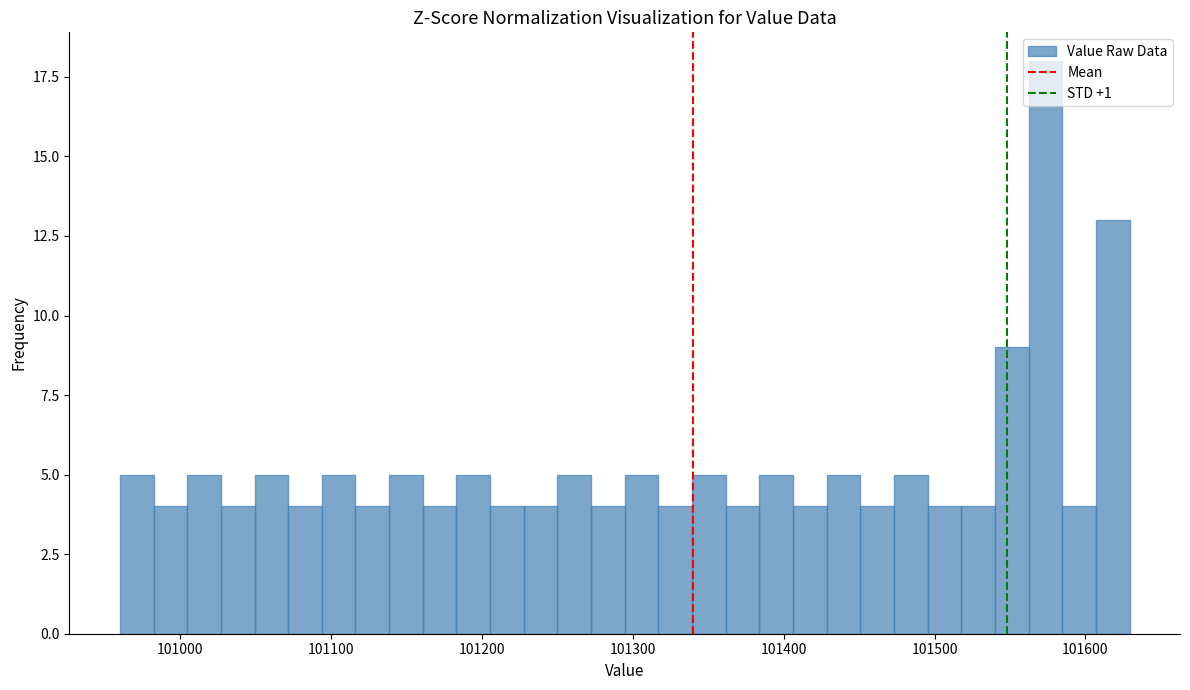

Read against the x-axis, roughly where is the centre of the tallest bar?

101570